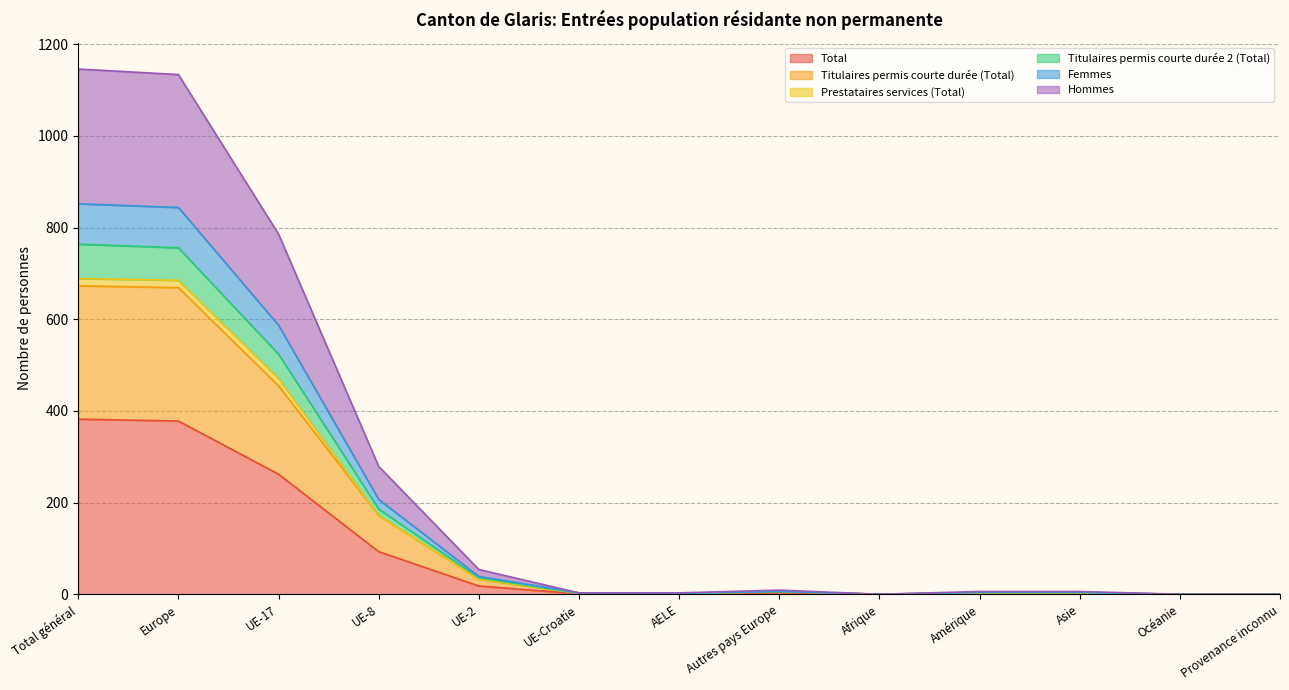

What is the maximum value for Total?

382